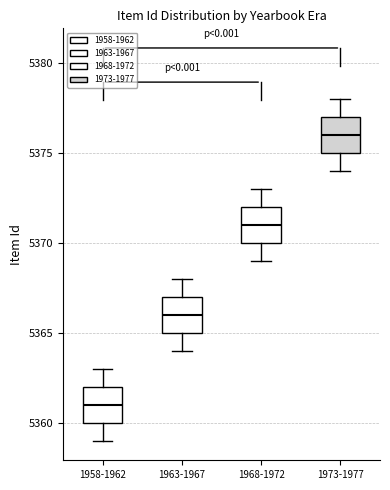

Which box's median line is the highest?

1973-1977